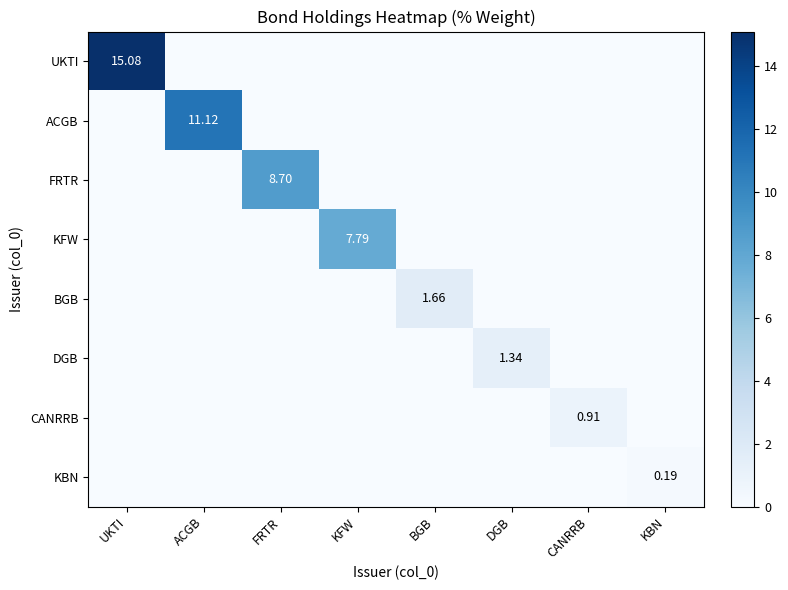

Rank the series by their maximum value, from lowest to highest.

KBN, CANRRB, DGB, BGB, KFW, FRTR, ACGB, UKTI